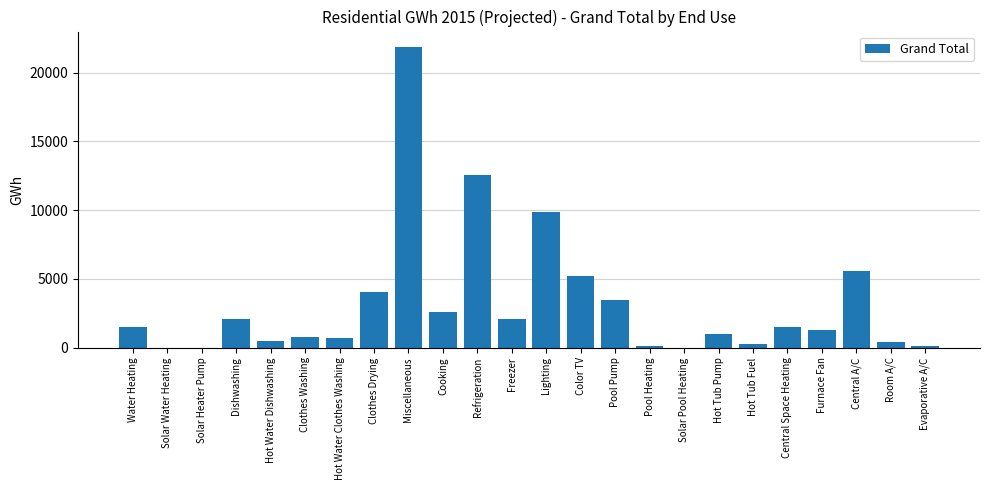

What is the greatest value displayed?

21906.4